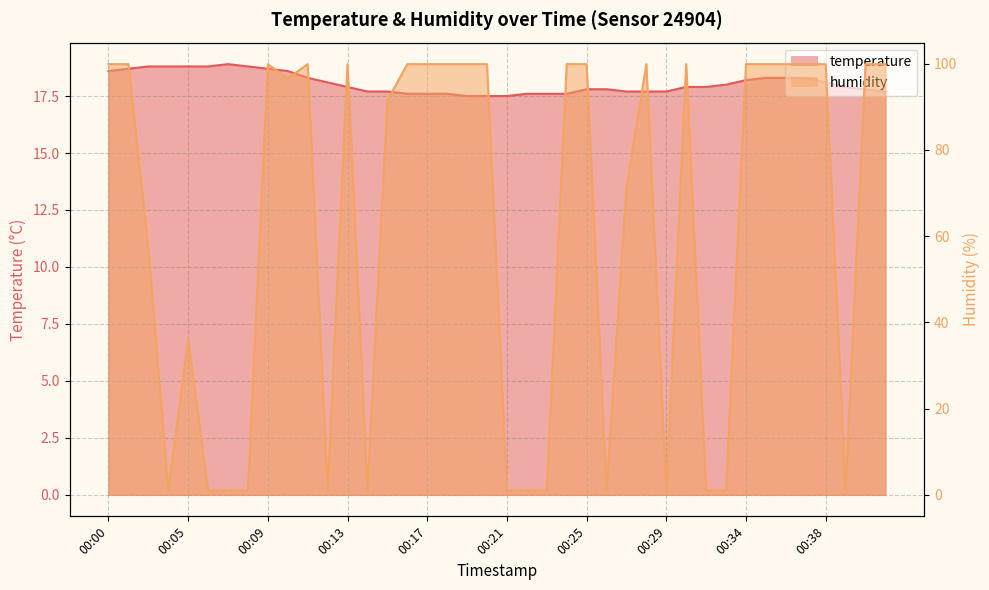

Rank the series at 00:23 from highest to lowest value.

temperature, humidity